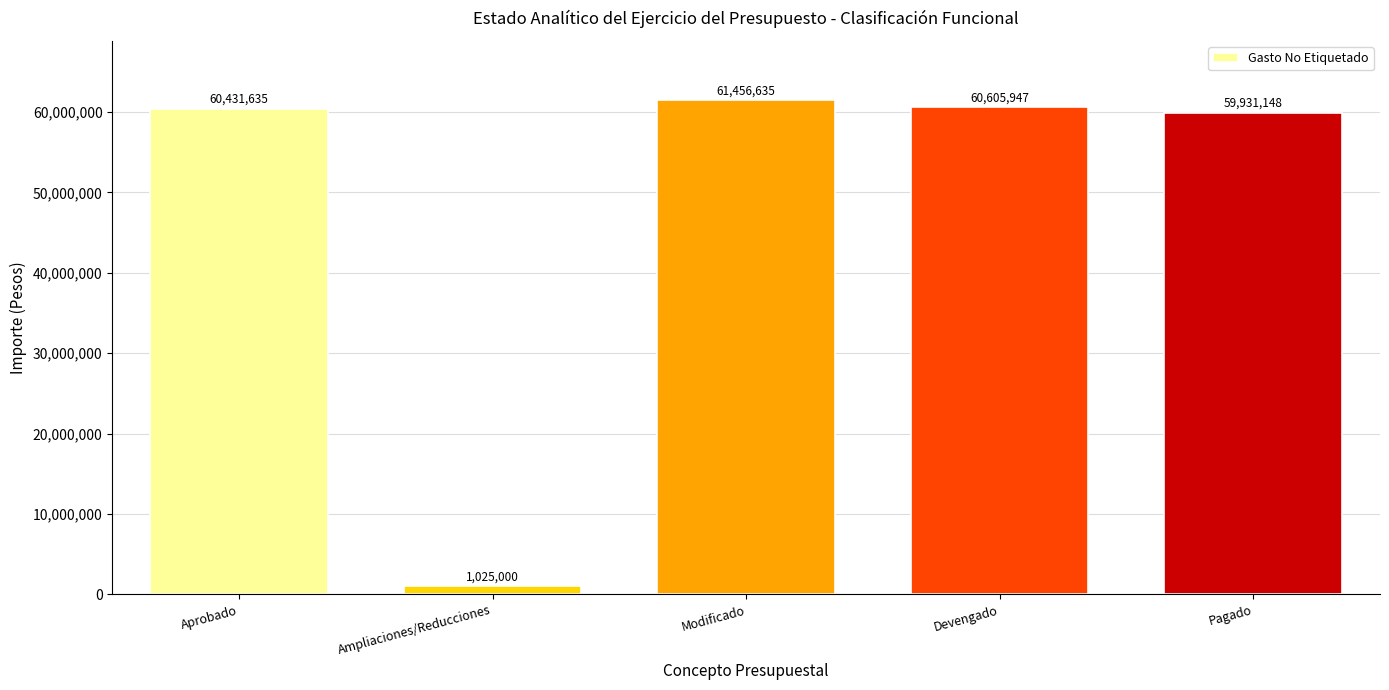

Is it true that the value at Aprobado is 60431635?

True